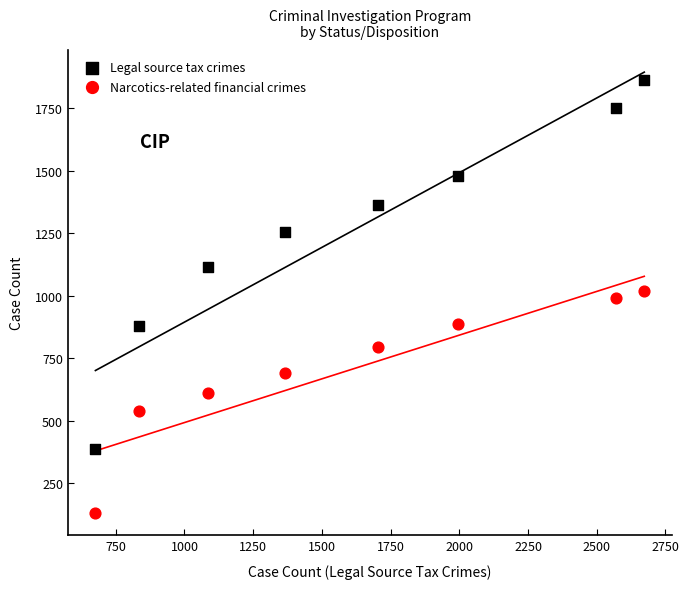

Which series has the widest spread of Y values?

Legal source tax crimes